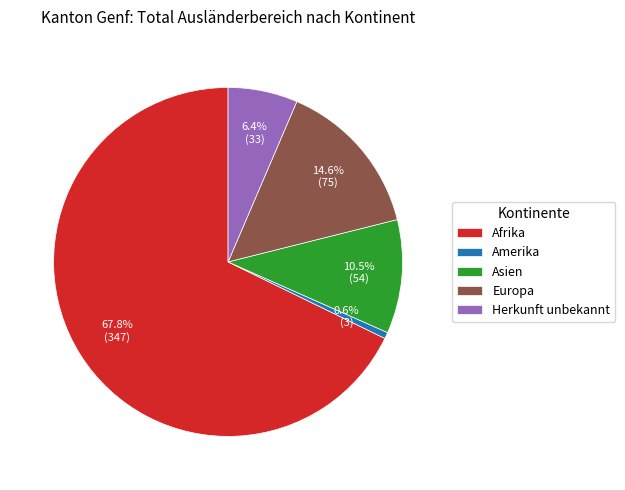

To the nearest percent, what is the difference between the largest and smallest slice percentages?

67%